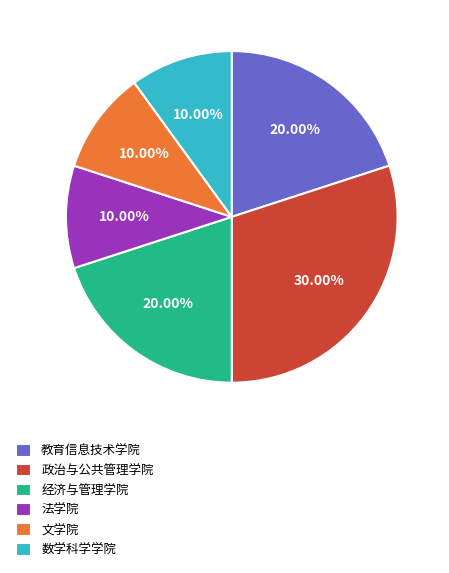

Is there any slice that represents more than half of the pie?

No